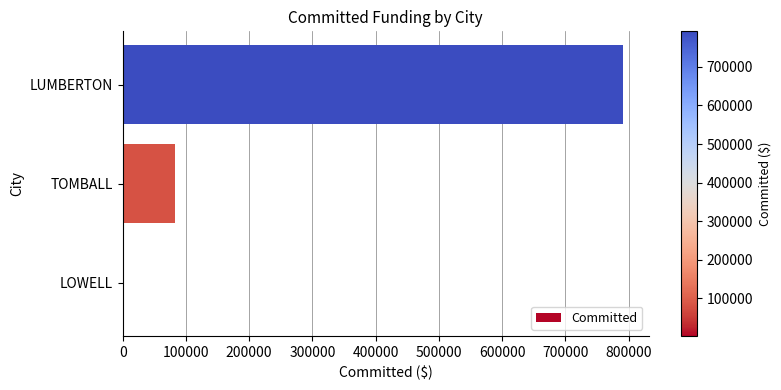

The value at LUMBERTON is 381839.7. True or false?

False